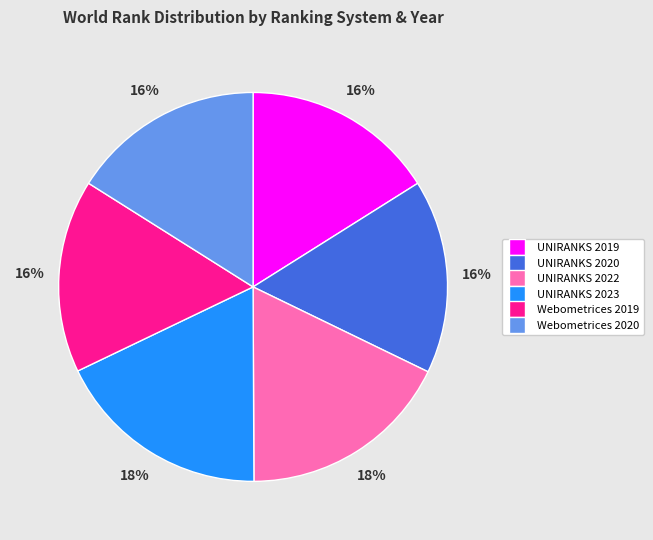

To the nearest percent, what portion does UNIRANKS 2023 represent?

18%